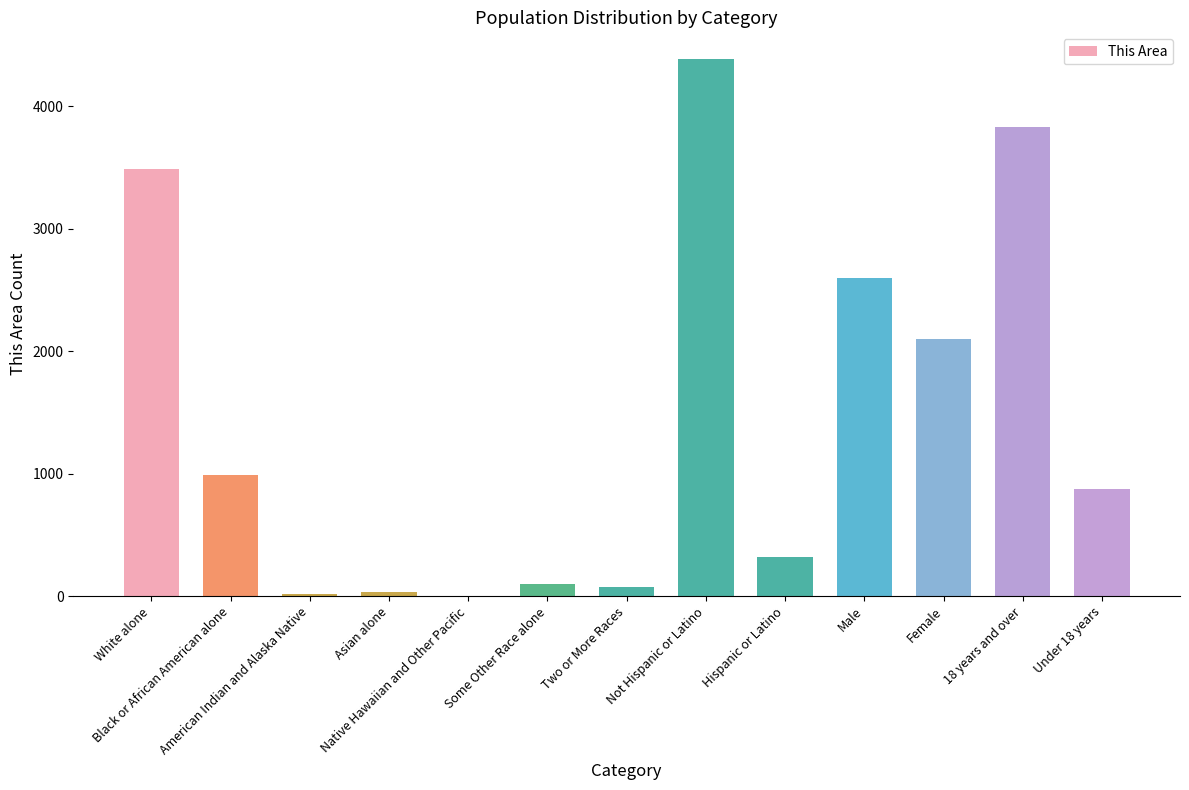

What is the greatest value displayed?

4385